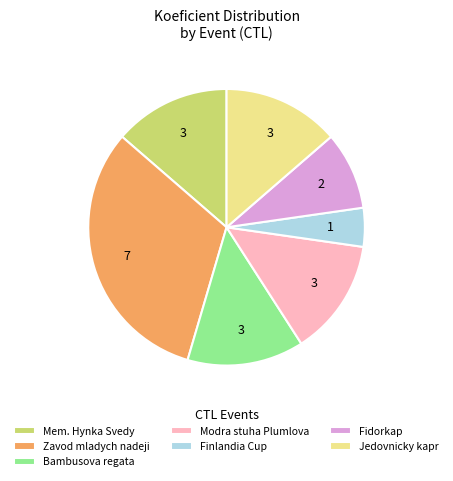

Do Zavod mladych nadeji and Finlandia Cup together represent more than half of the pie?

No